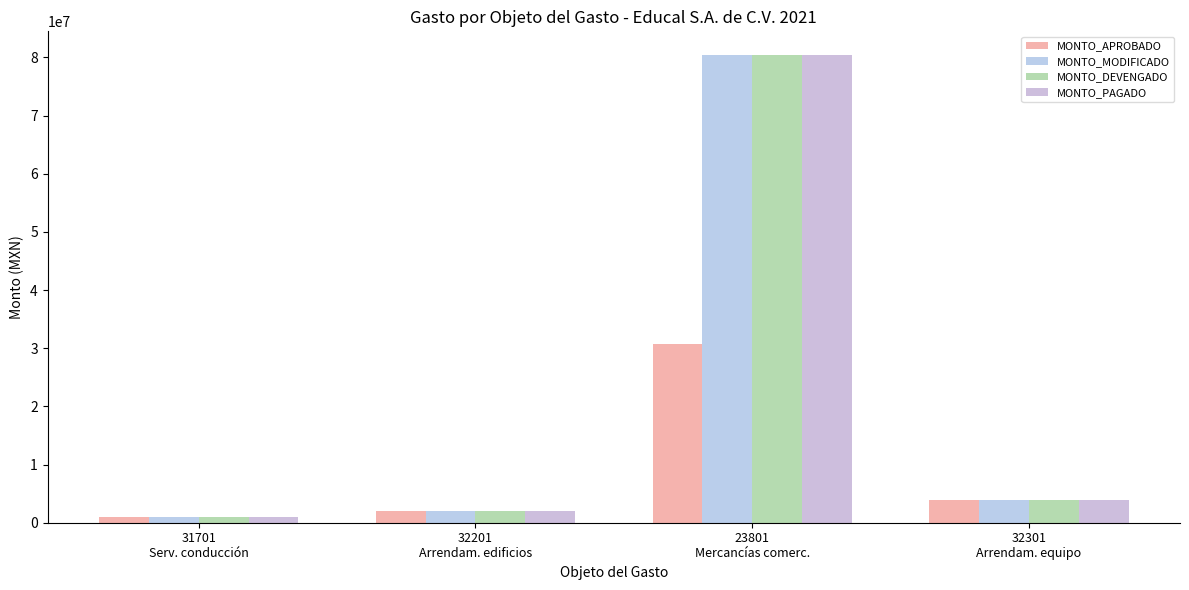

The MONTO_PAGADO series shows 35781853 at 23801
Mercancías comerc.. True or false?

False